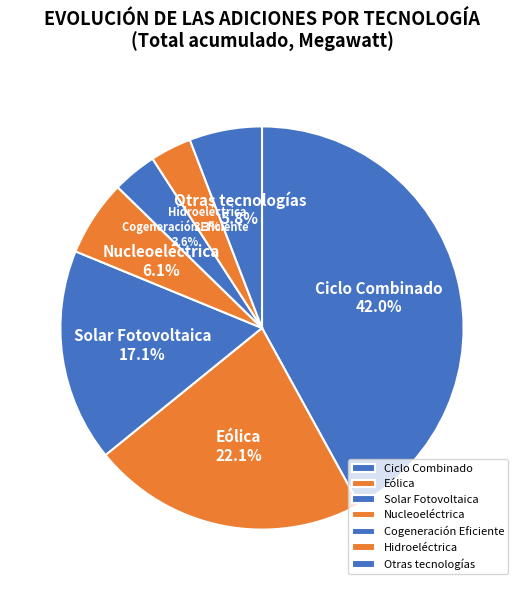

Which category has the biggest portion of the pie?

Ciclo Combinado